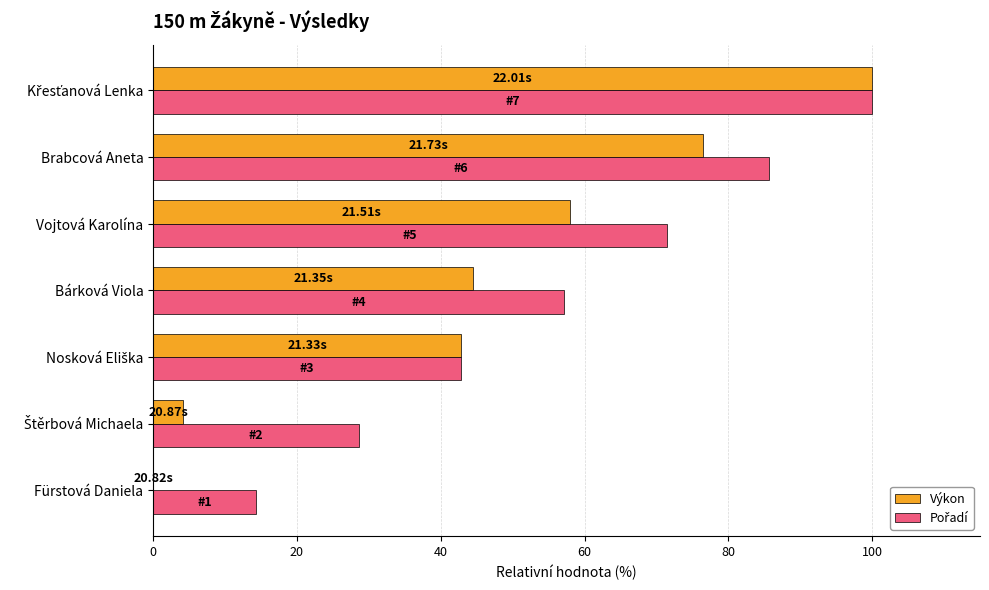

Where is Výkon nearest to the value 50?

Bárková Viola